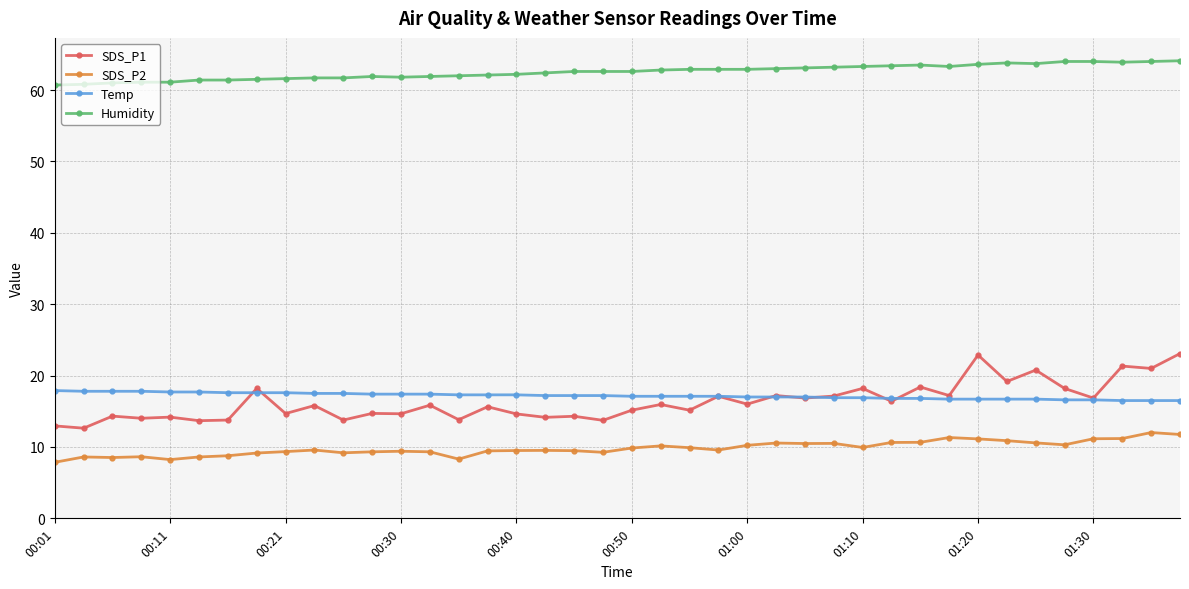

Which series has the widest spread of values?

SDS_P1